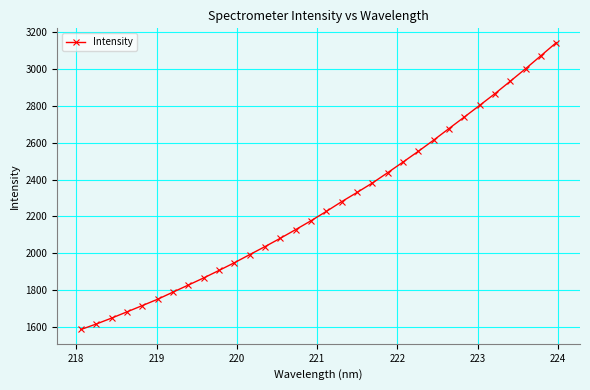

What is the value of the 7th point from the left?

1789.0